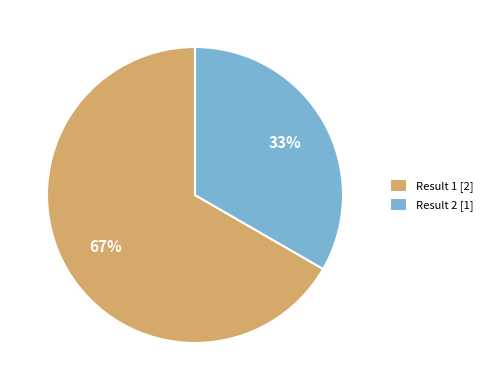

Is there any slice that represents more than half of the pie?

Yes